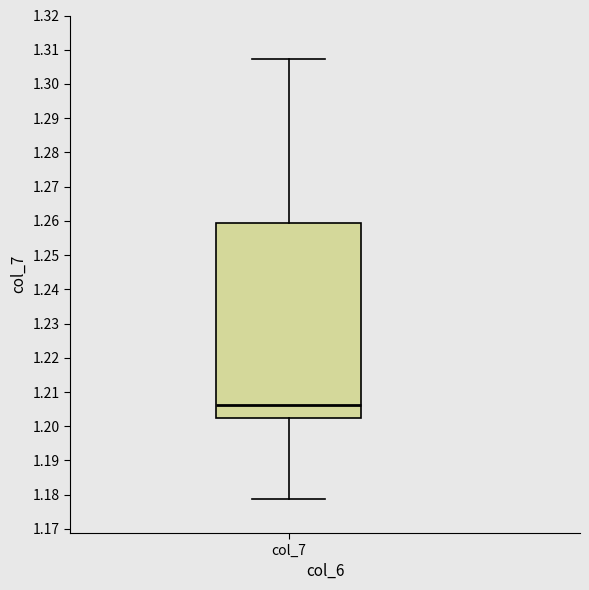

Where is the upper edge of the box for col_7 on the y-axis? The values are not printed on the chart, so give them approximately, as read against the axis.

1.259